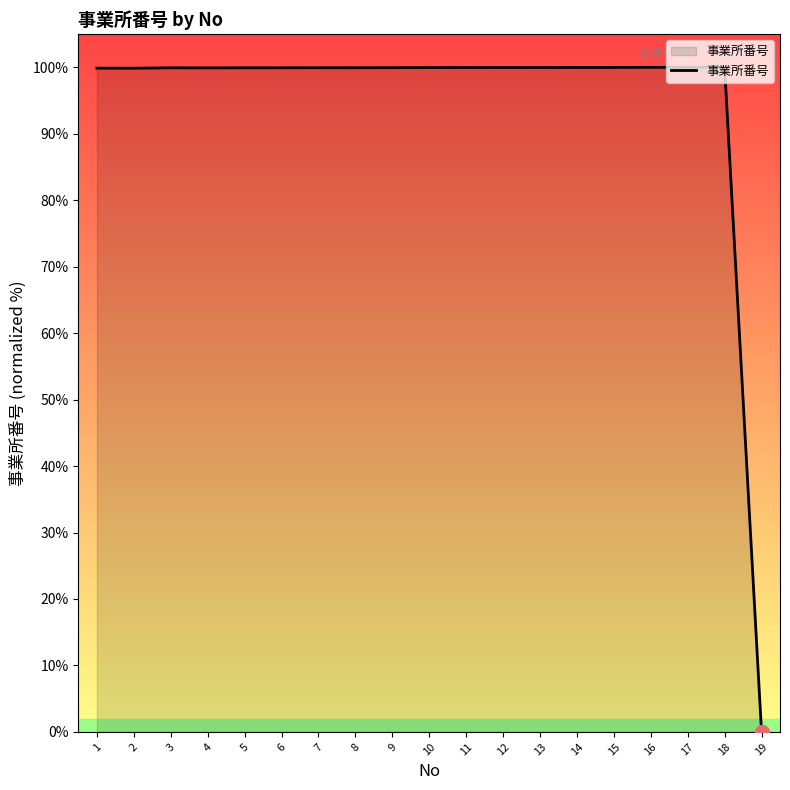

The value at 8 is 20.3. True or false?

False